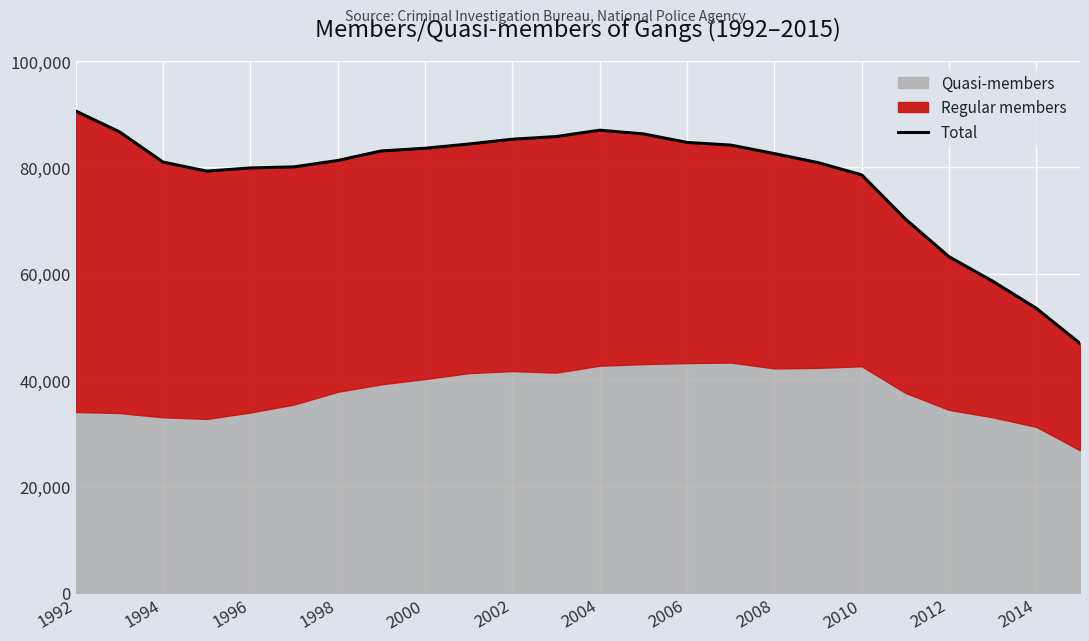

Does the chart display data point markers on the line(s)?

No